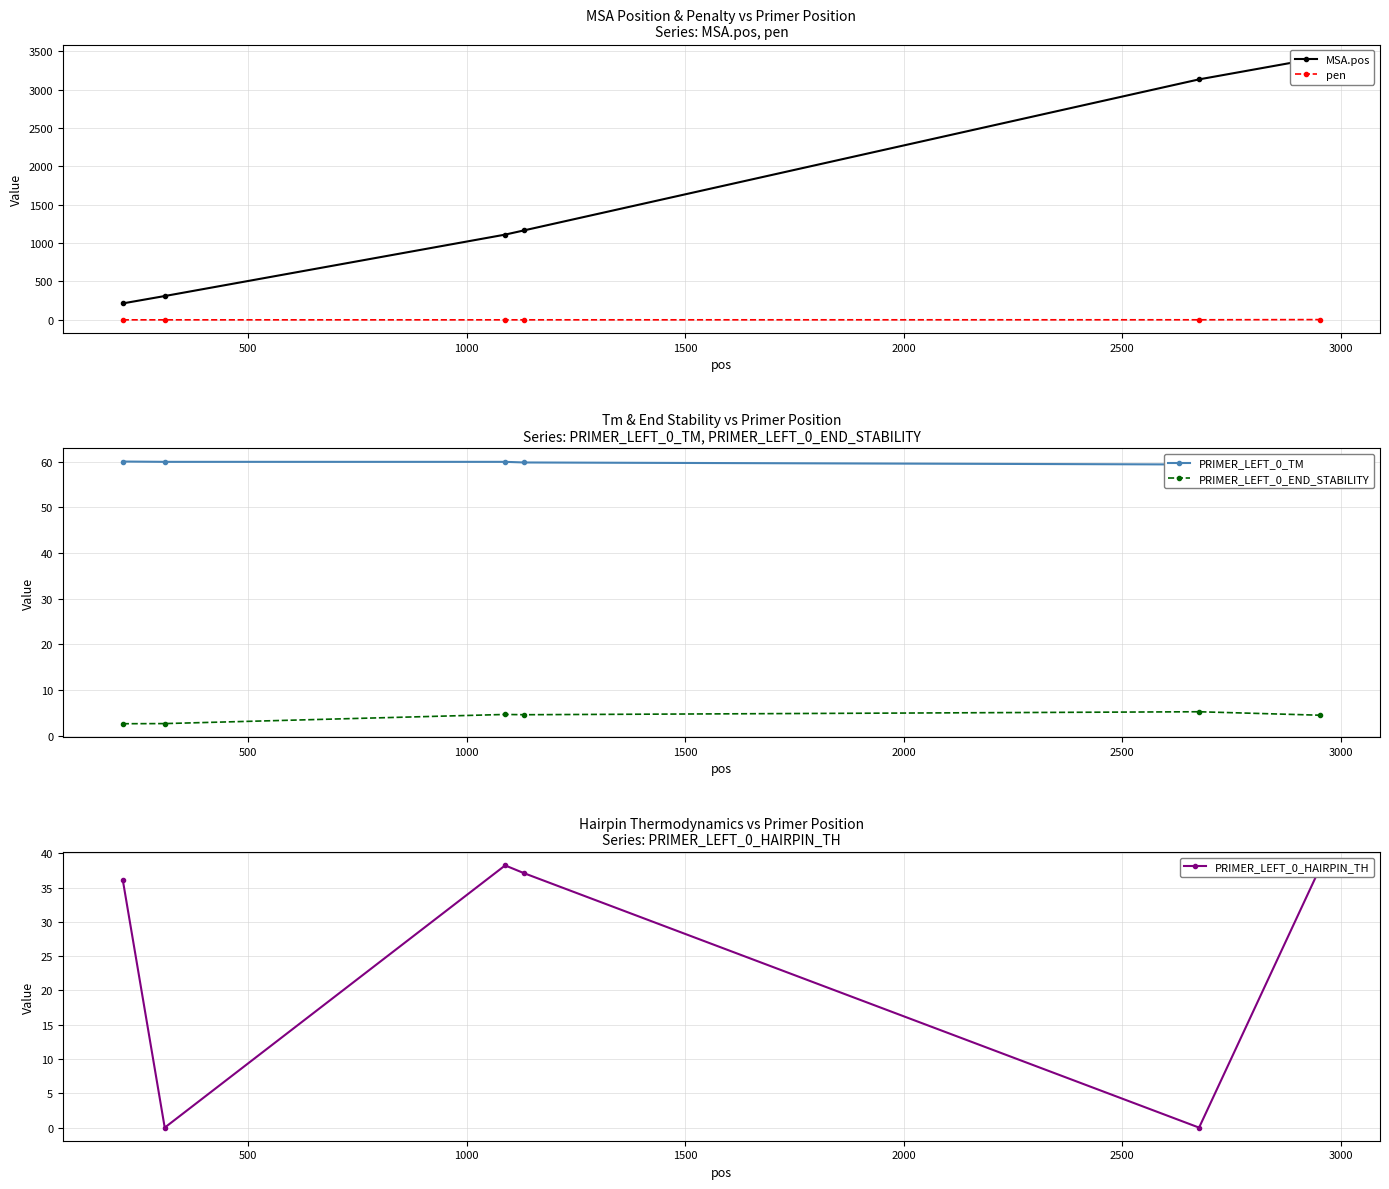

What is the minimum value for PRIMER_LEFT_0_END_STABILITY?

2.7